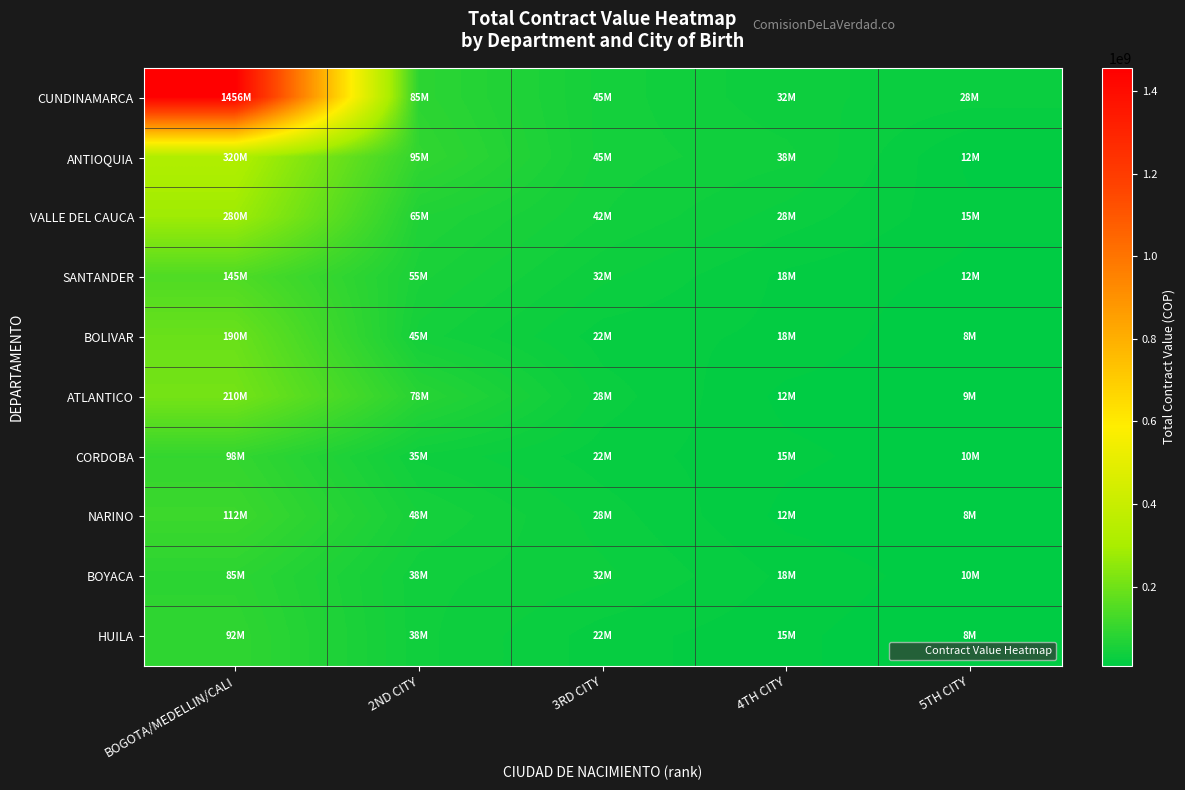

List the series in order of their peak value, lowest first.

BOYACA, HUILA, CORDOBA, NARINO, SANTANDER, BOLIVAR, ATLANTICO, VALLE DEL CAUCA, ANTIOQUIA, CUNDINAMARCA